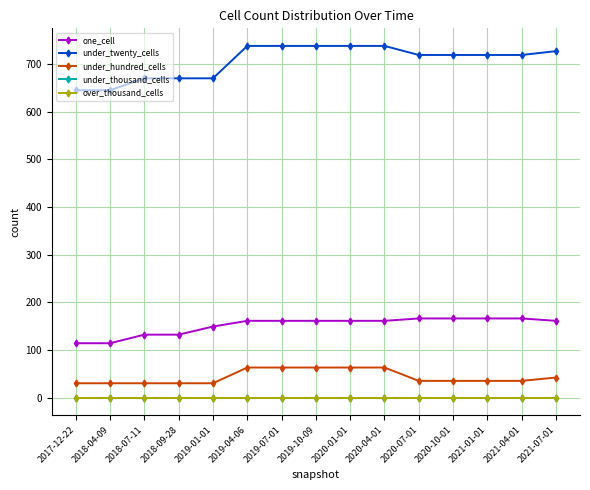

Which series changed the most between 2019-04-06 and 2020-04-01?

one_cell